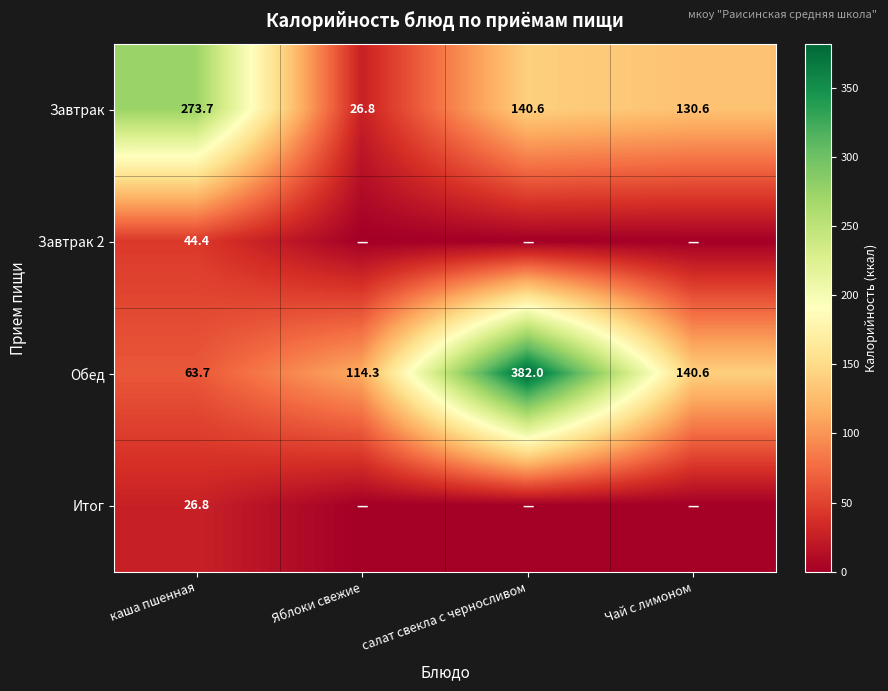

What is the sum of the Завтрак values at Чай с лимоном and салат свекла с черносливом?

271.2